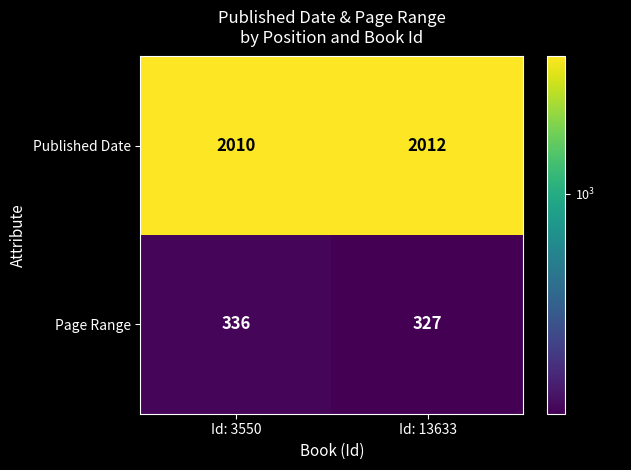

Reading left to right, list all the values displayed in this chart.

Published Date: 2010	2012
Page Range: 336	327